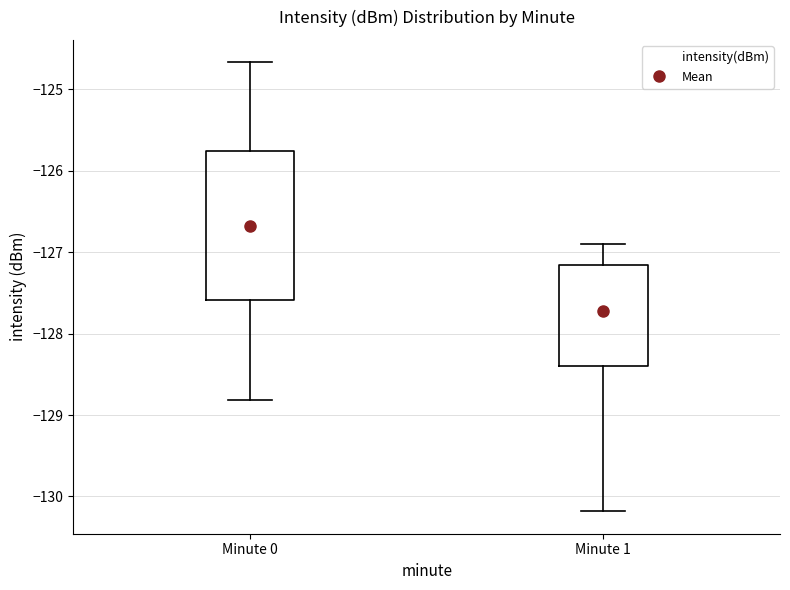

Comparing the boxes themselves (not the whiskers), which one is the tallest?

Minute 0